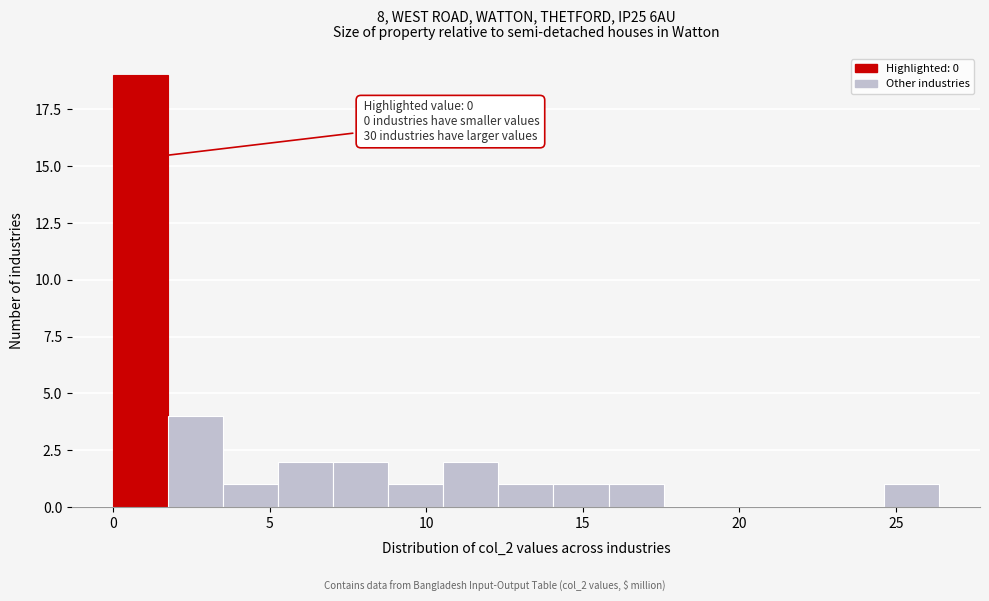

Around what value on the x-axis is the tallest bar? Give the approximate position of its centre, as read against the axis.

1.0